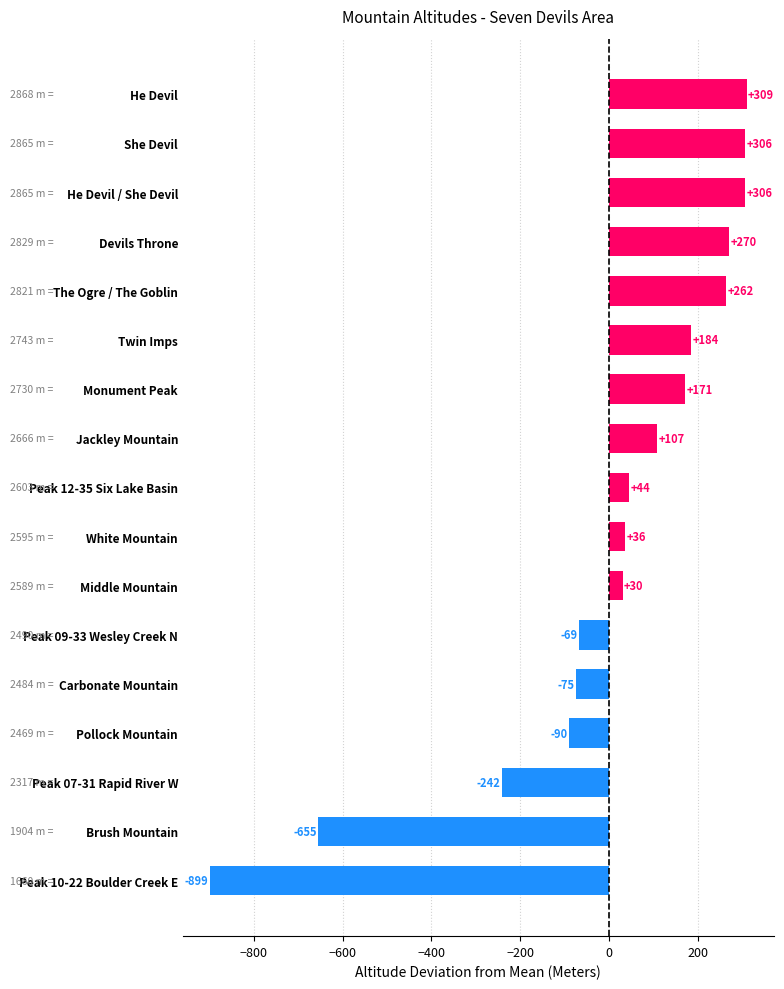

How many negative values are there?

6